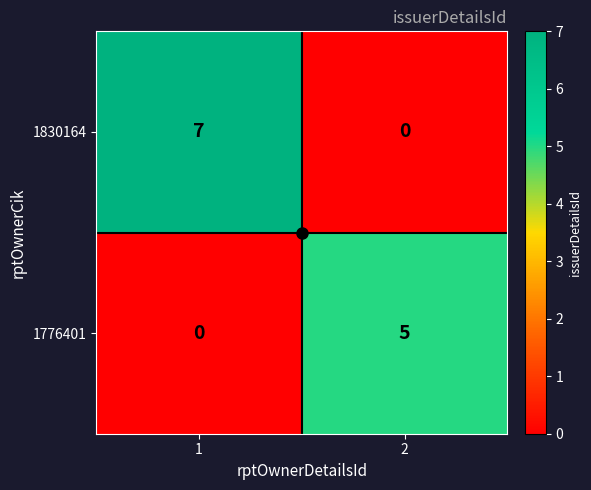

Which series has the widest spread of values?

1830164